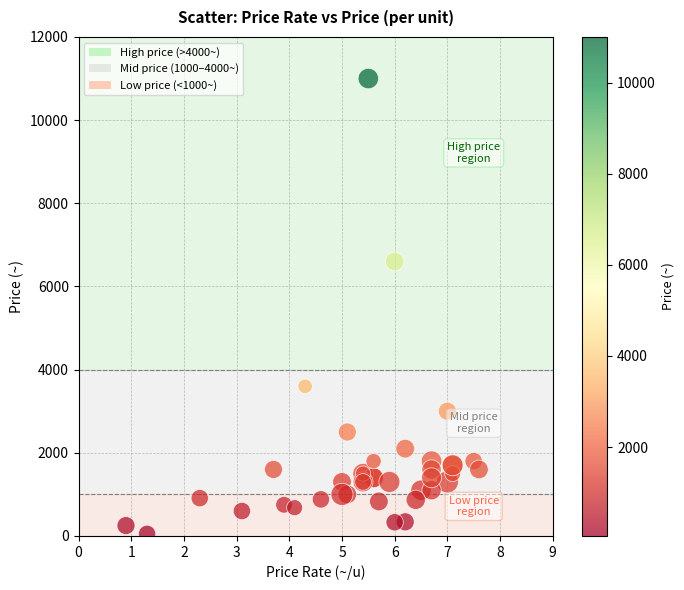

What Y value in the scatter plot is closest to 5525?

6600